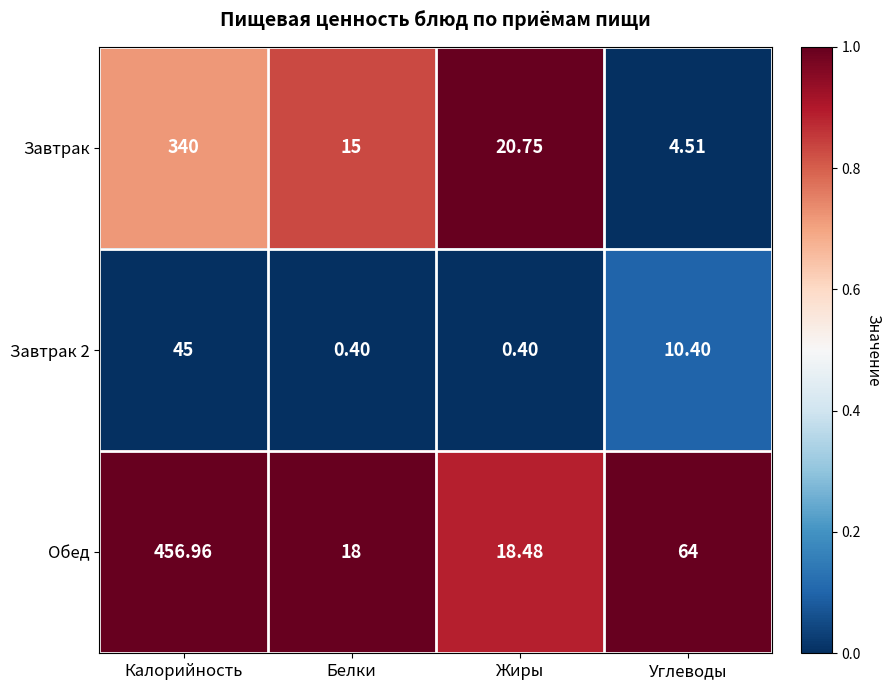

Is the value of Завтрак at Жиры greater than the value of Обед at Жиры?

Yes